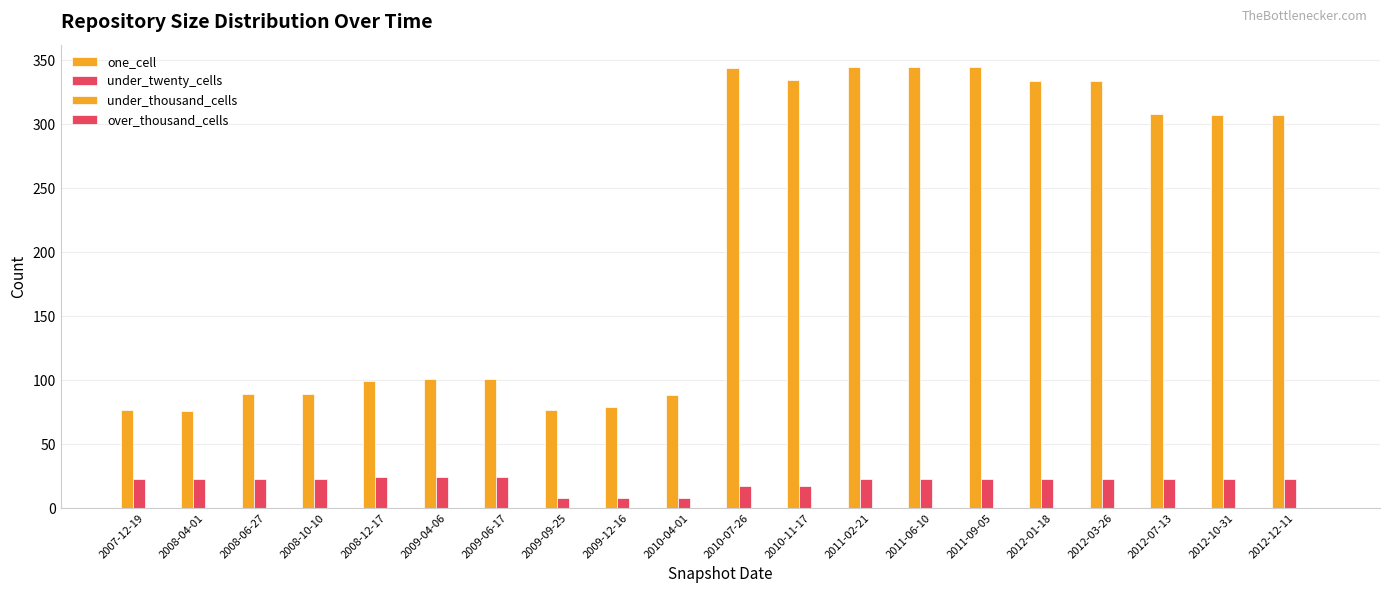

At which category does the chart reach its peak across all series?

2011-02-21